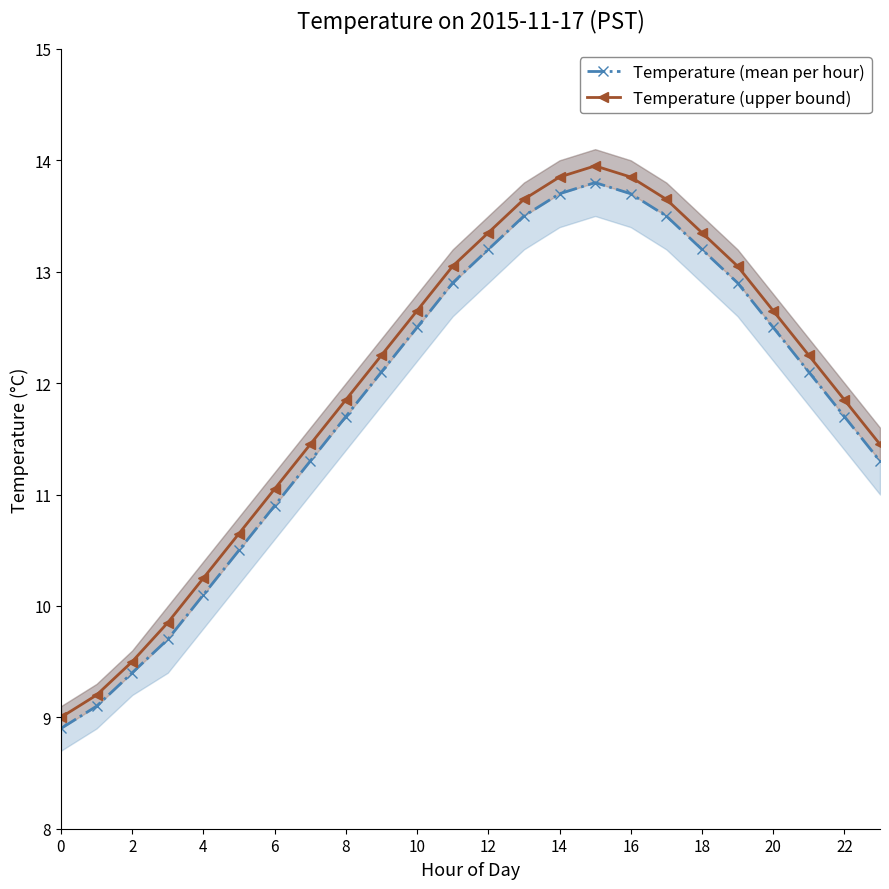

What is the sum of all Temperature (mean per hour) values?

284.2